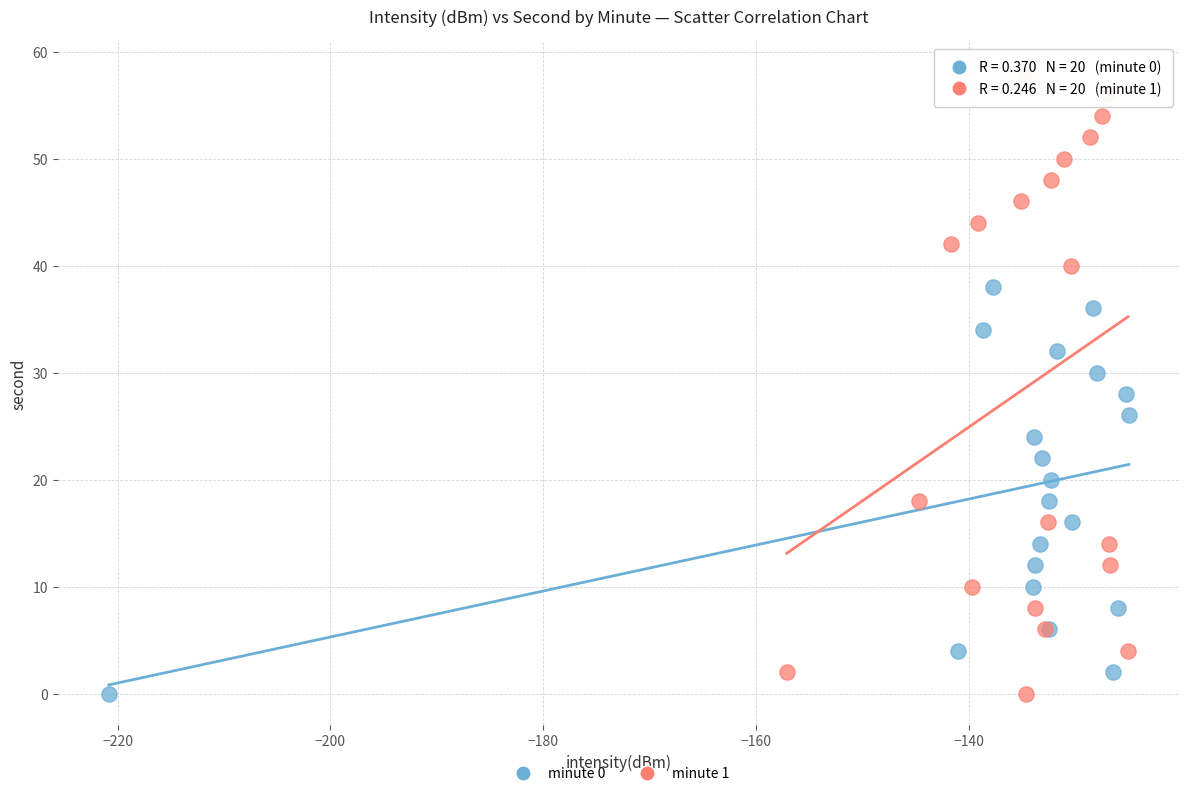

Which series has the largest Y range (max minus min)?

minute 1